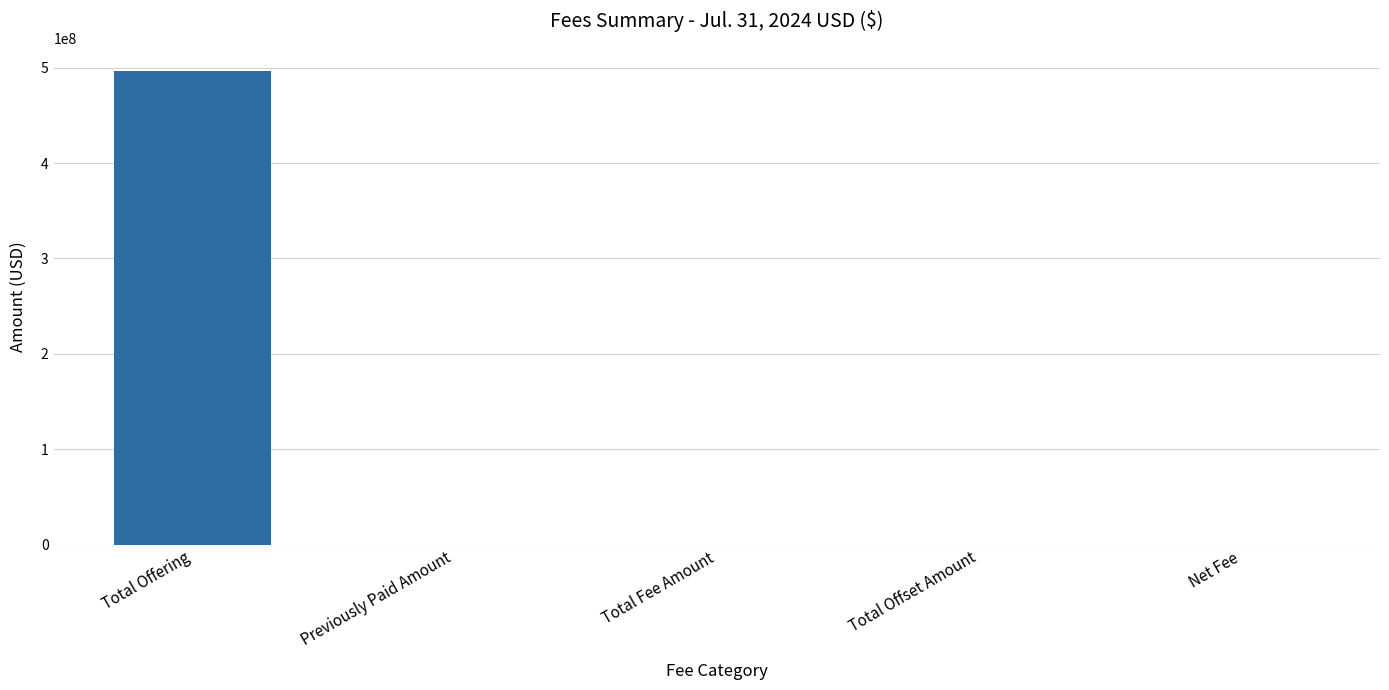

Is it true that the value at Previously Paid Amount is -203555429.2?

False